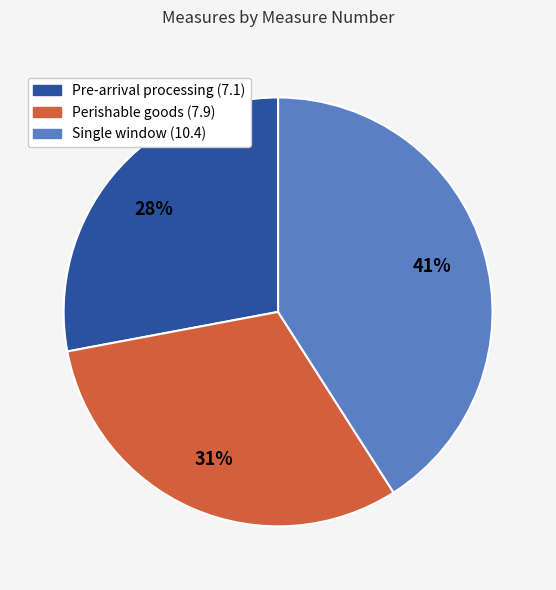

Rank the categories by value from highest to lowest.

Single window (10.4), Perishable goods (7.9), Pre-arrival processing (7.1)